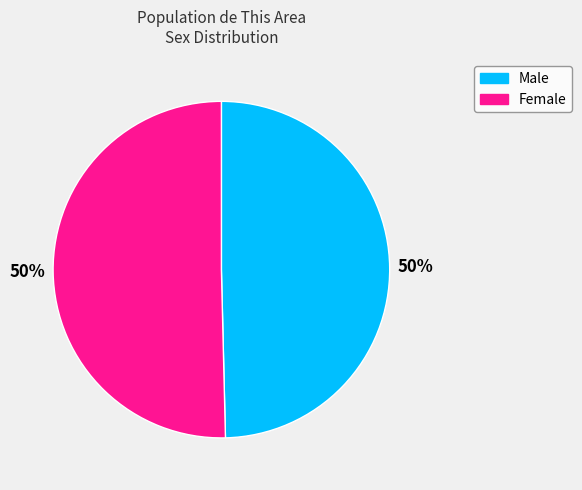

Combined, do Female and Male account for over 50%?

Yes